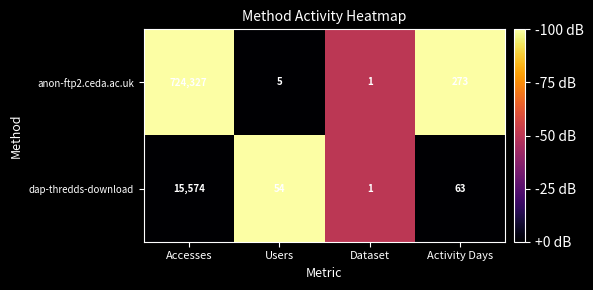

List the series in order of their peak value, lowest first.

dap-thredds-download, anon-ftp2.ceda.ac.uk